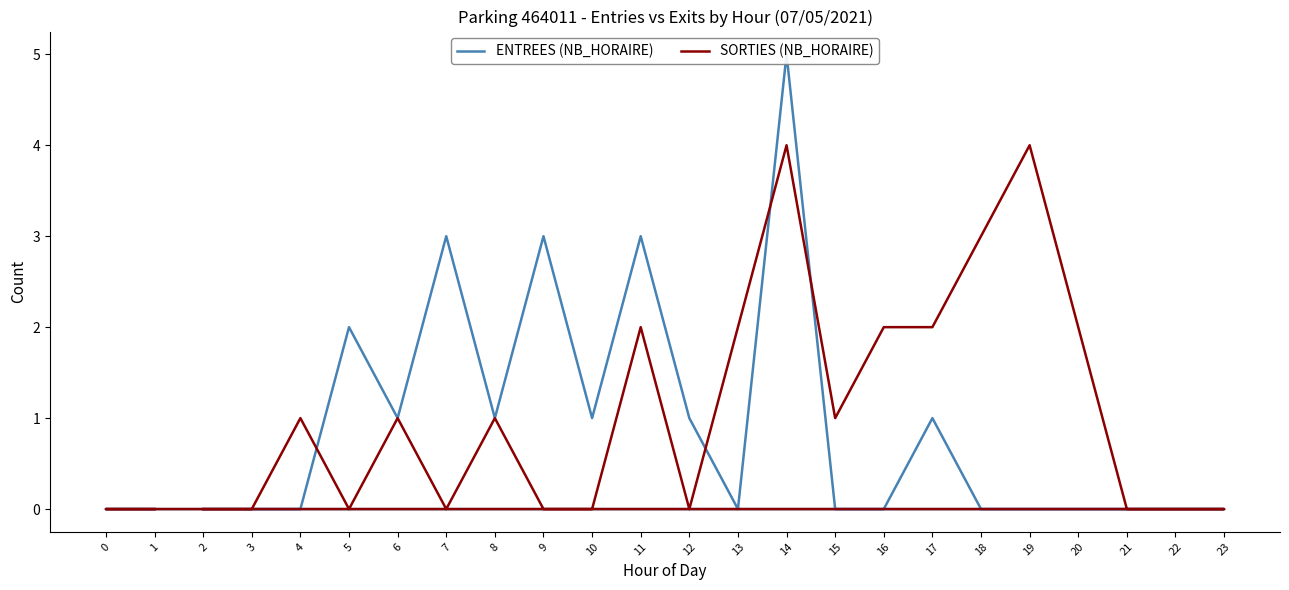

Which has a higher value, 10 or 14?

14